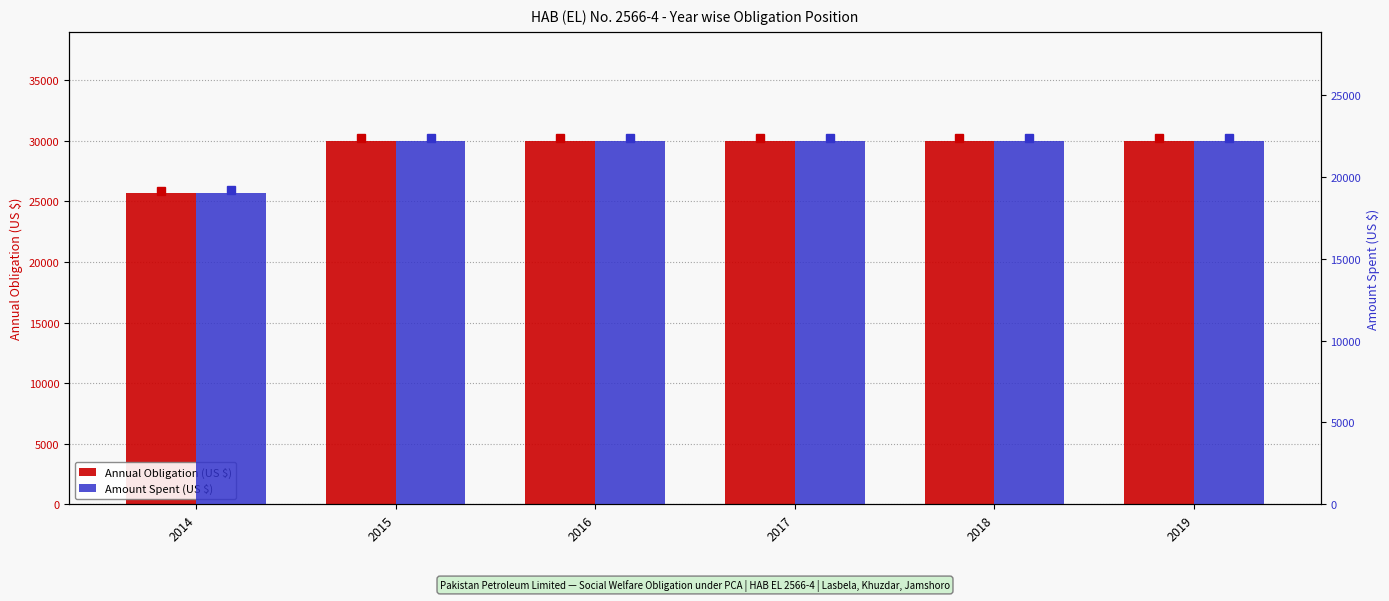

Is the value of Annual Obligation (US $) at 2019 greater than the value of Amount Spent (US $) at 2019?

Yes